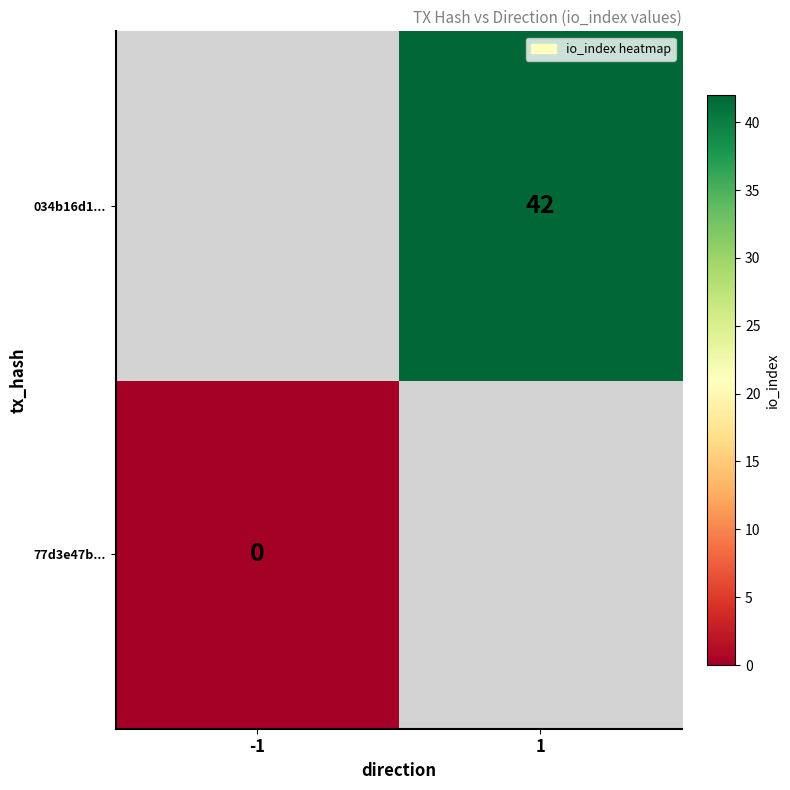

Is the value of 034b16d1... at 1 greater than the value of 77d3e47b... at -1?

Yes